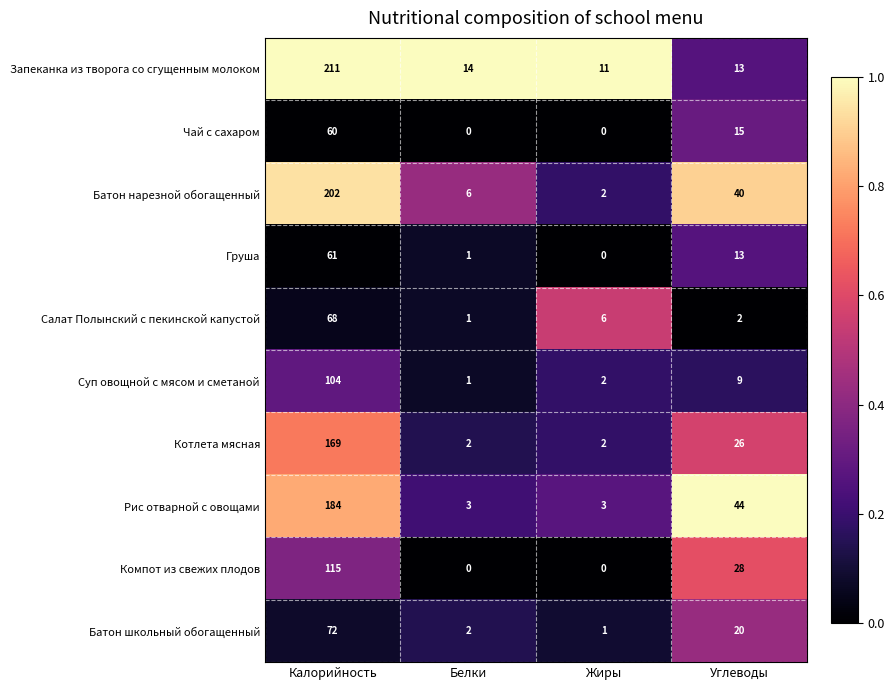

At how many categories does at least one series exceed 0?

4